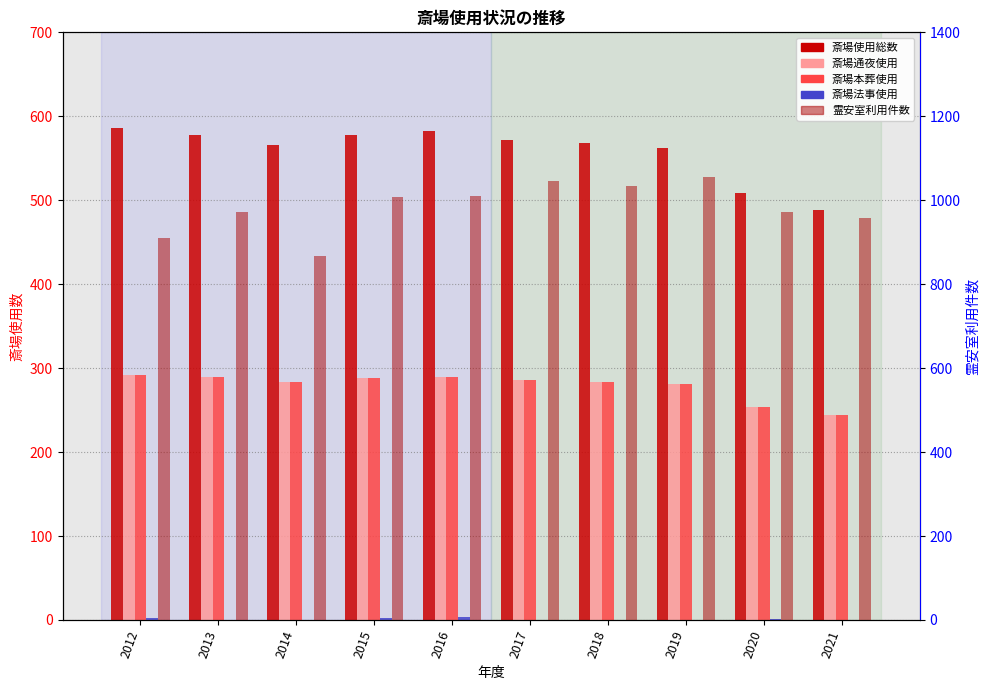

Which series has the largest range (max minus min)?

霊安室利用件数